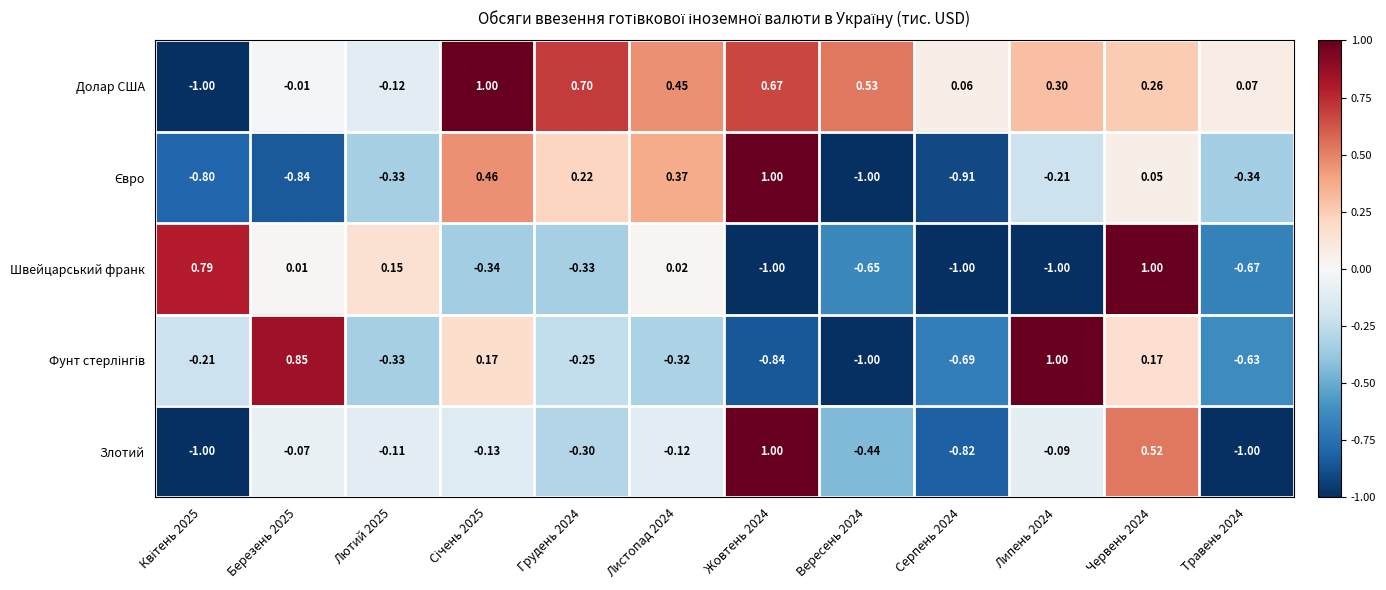

Which series has the largest total across all categories?

Долар США